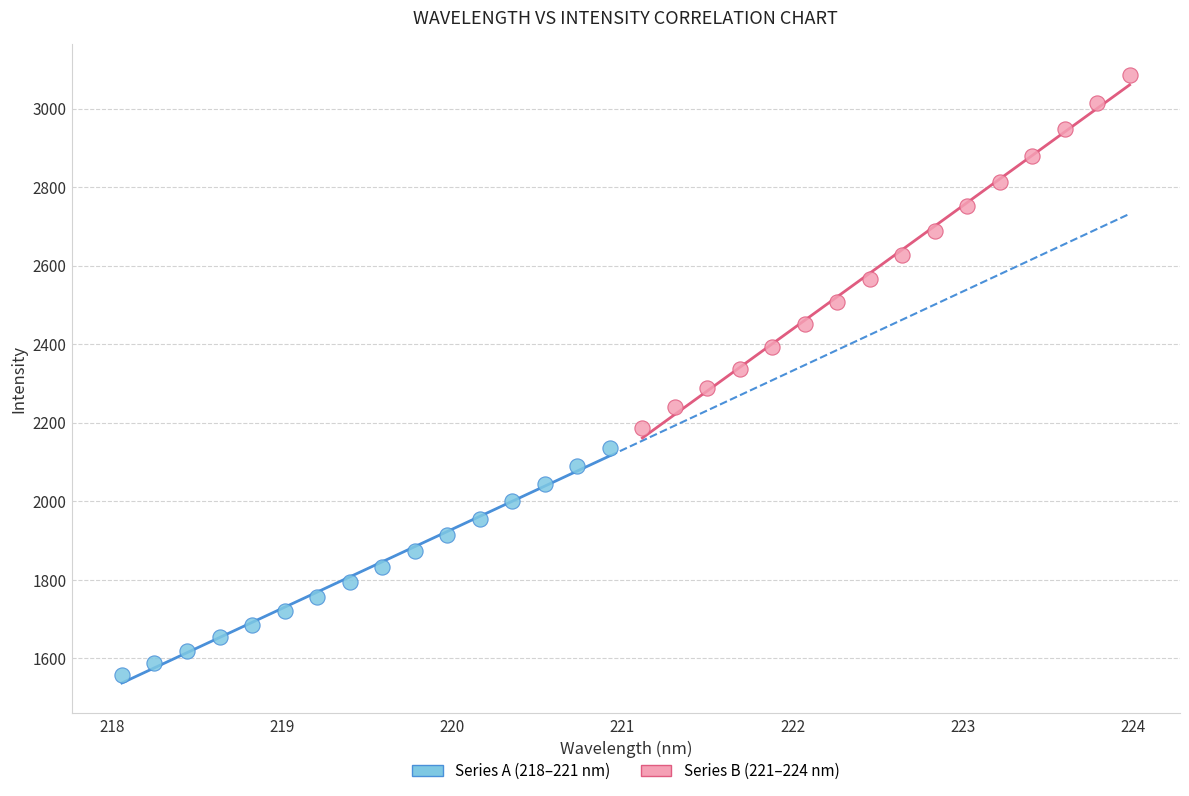

Which series reaches the maximum Y coordinate?

Series B (221–224 nm)